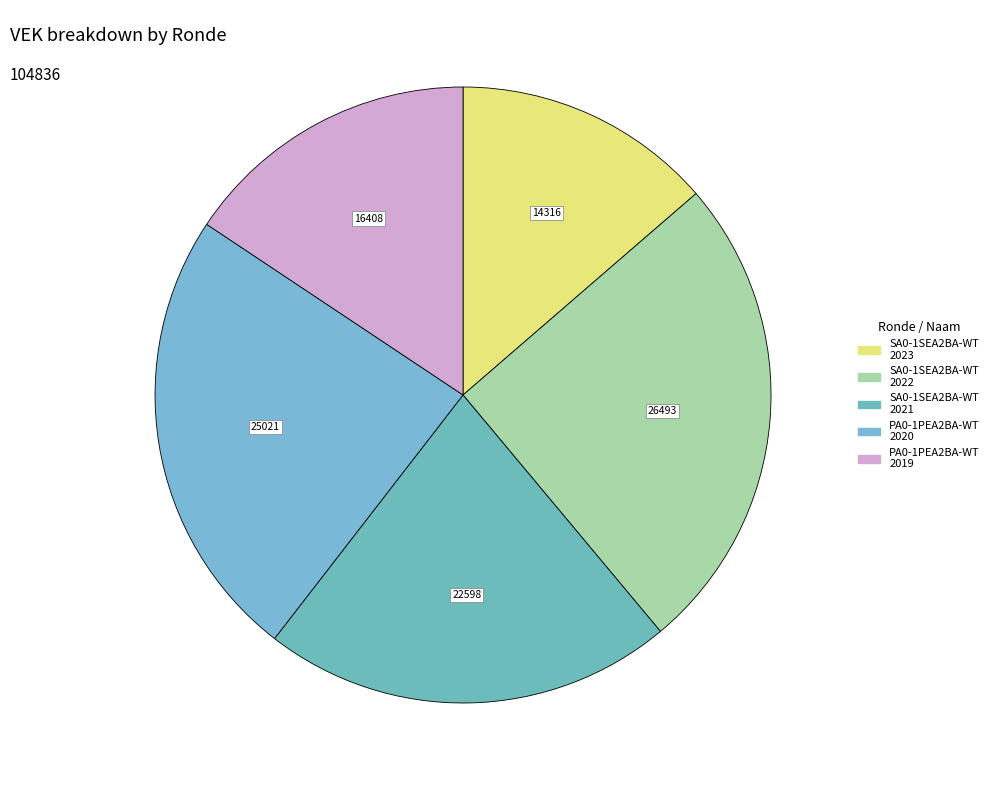

How many segments does this pie chart have?

5